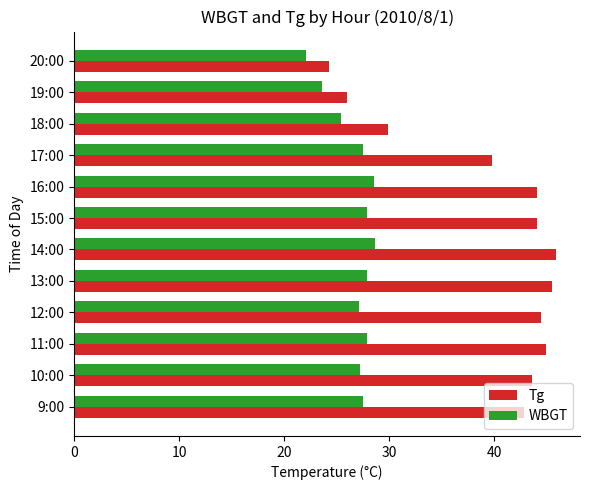

The value of WBGT at 11:00 is 8.3. True or false?

False